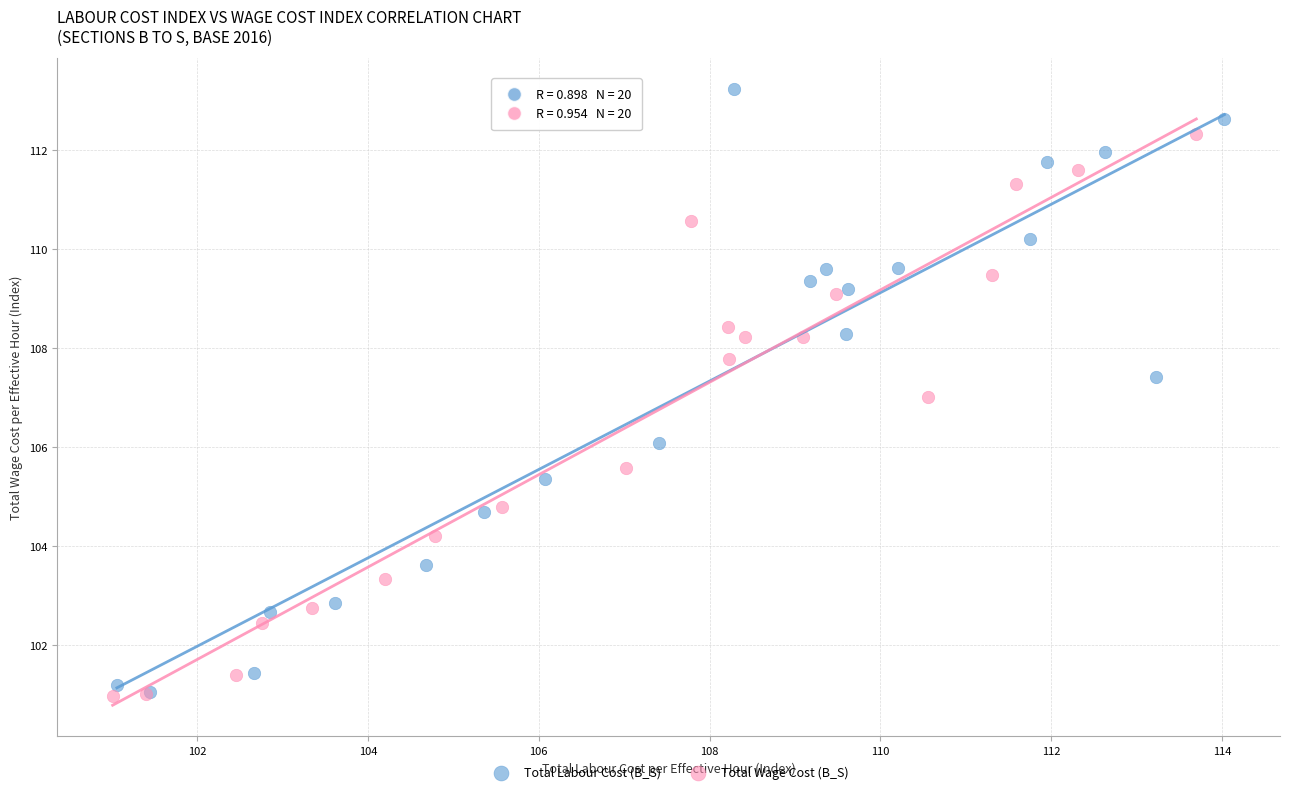

What are all the series names shown in the legend?

Total Labour Cost (B_S), Total Wage Cost (B_S)